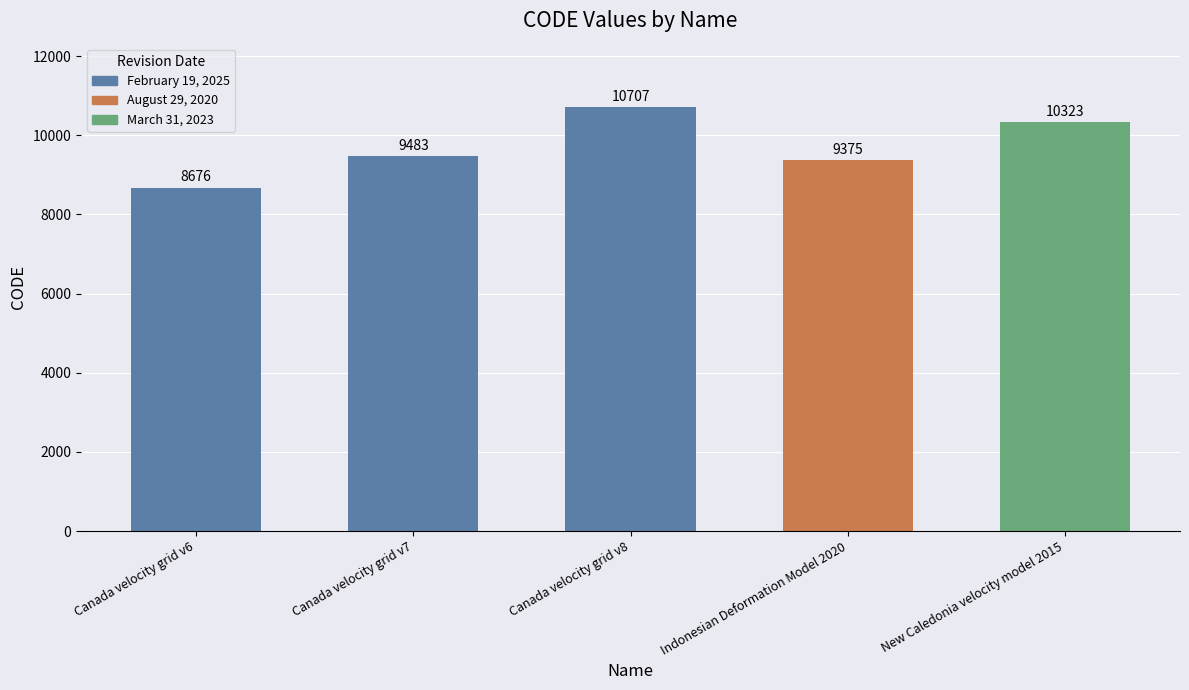

How many distinct data groups are displayed?

1